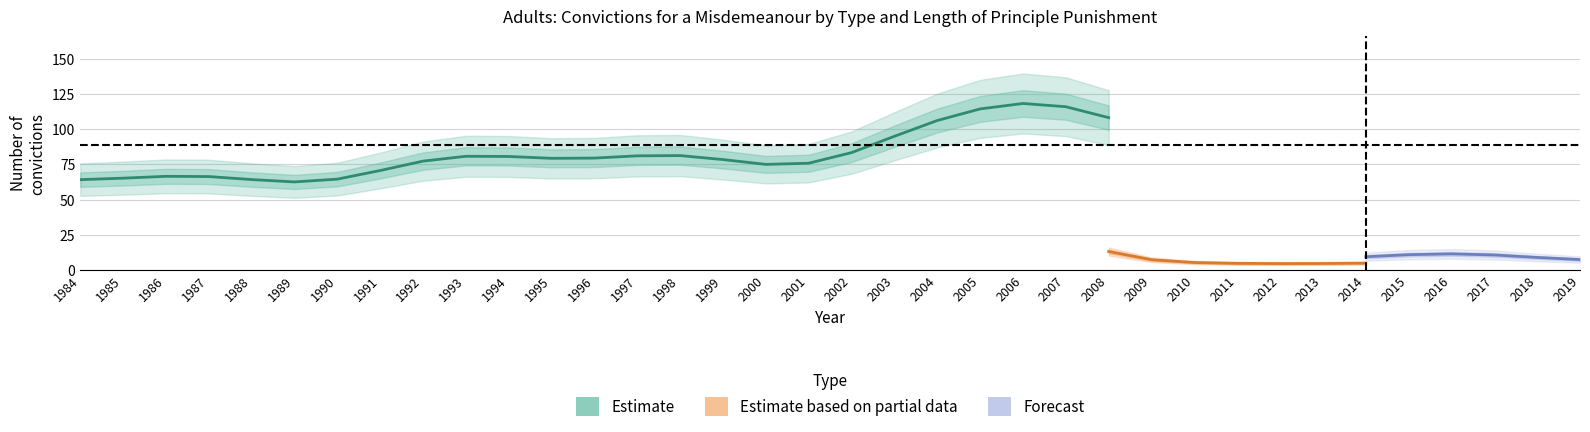

Is it true that SUSPENDED custodial sentence equals 41 at 1990?

False